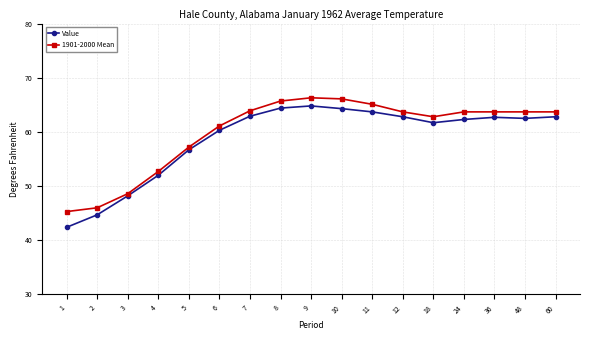

Is it true that 1901-2000 Mean equals 106.5 at 10?

False